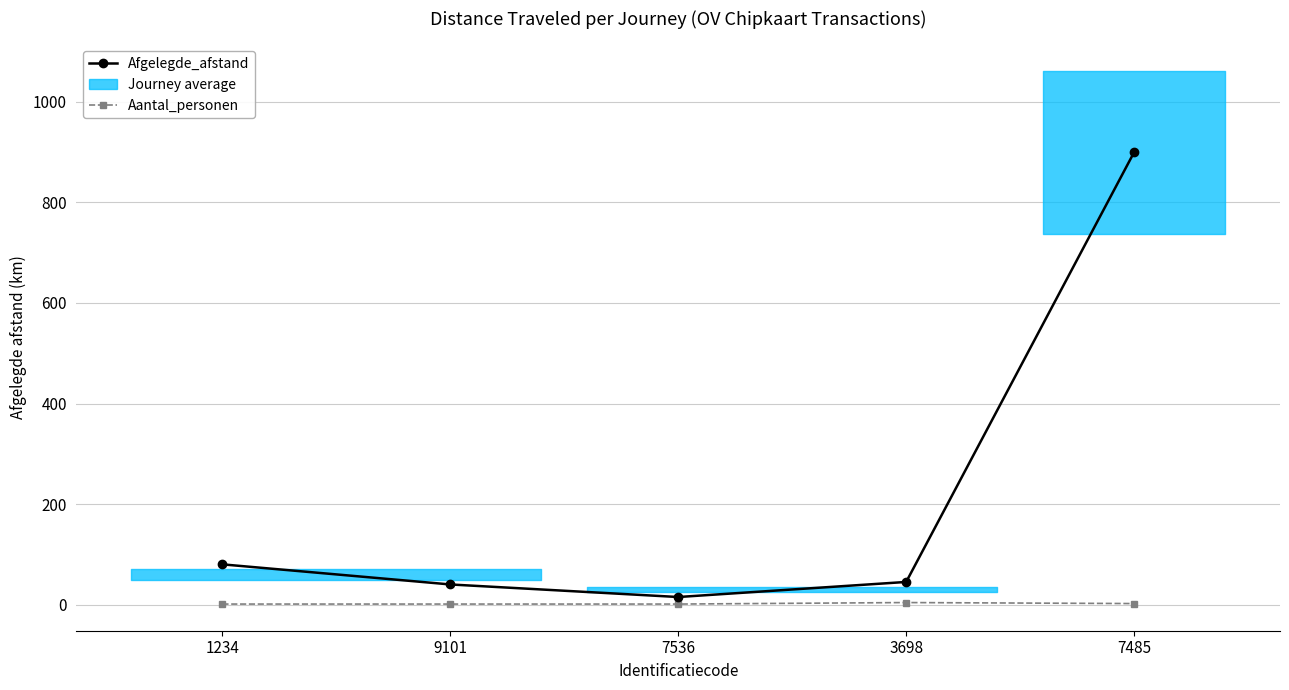

True or false: Aantal_personen and Afgelegde_afstand intersect in this chart.

False